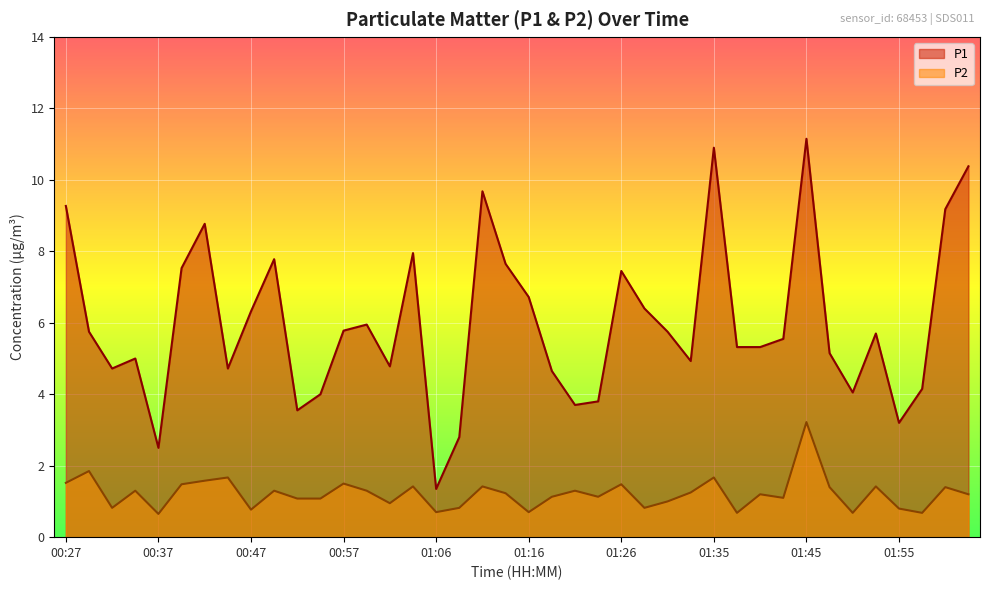

True or false: P1 and P2 intersect in this chart.

False